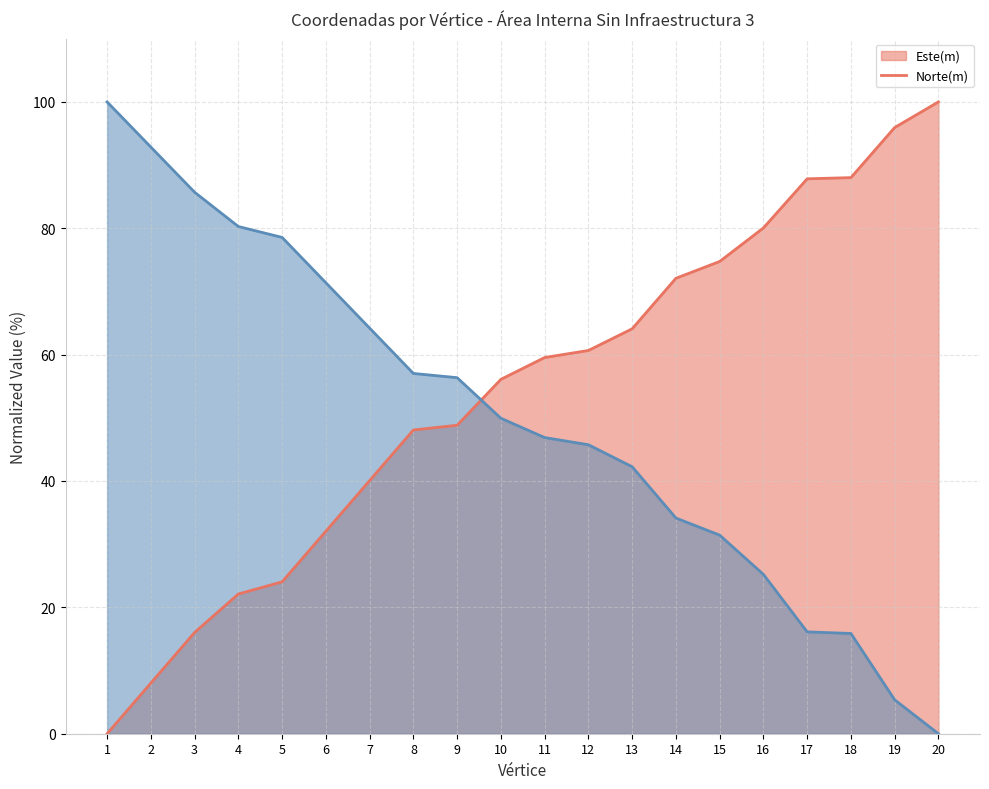

How many lines are shown in the chart?

2